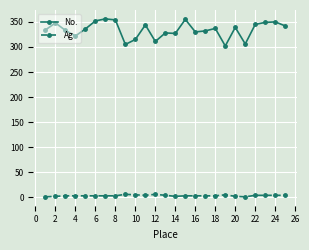

List the series in order of their overall mean, lowest first.

Ag, No.